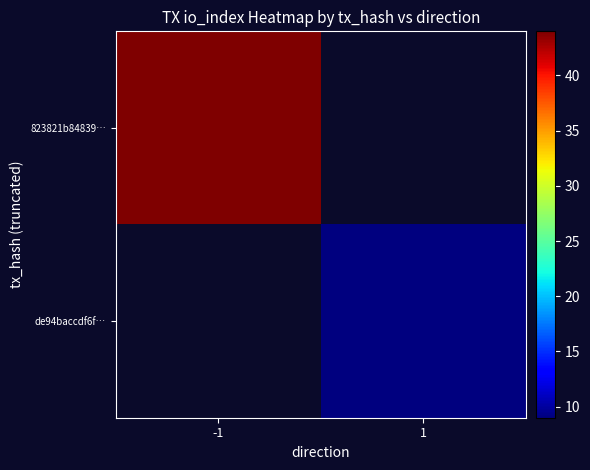

The de94baccdf6f… series shows 15.4 at 1. True or false?

False